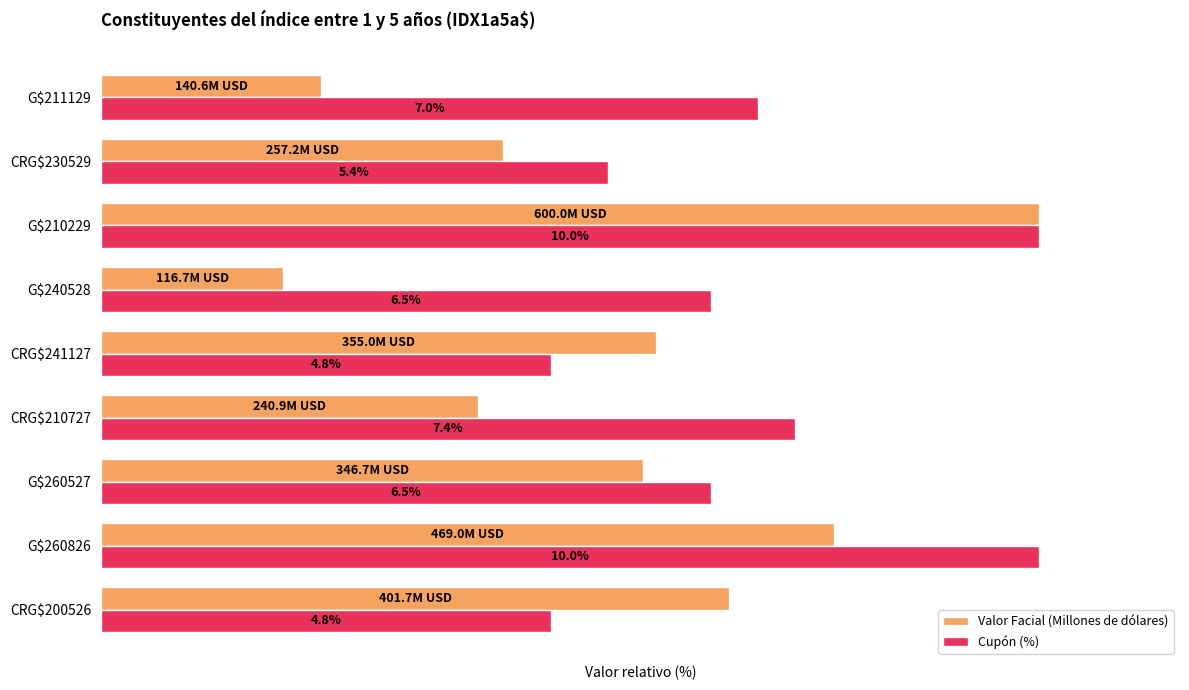

What are all the series names shown in the legend?

Valor Facial (Millones de dólares), Cupón (%)